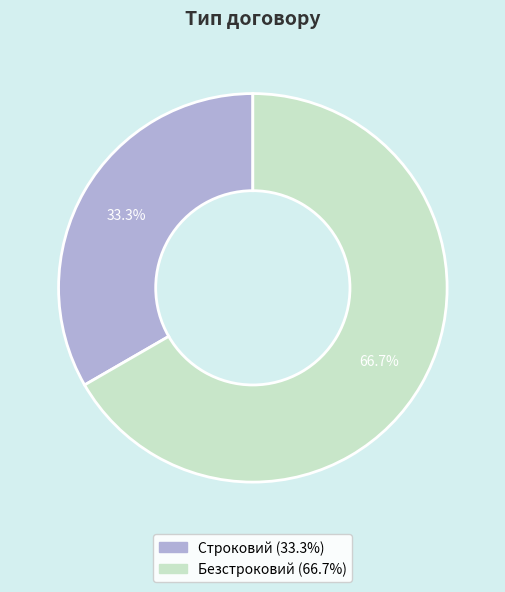

Do Строковий and Безстроковий together represent more than half of the pie?

Yes